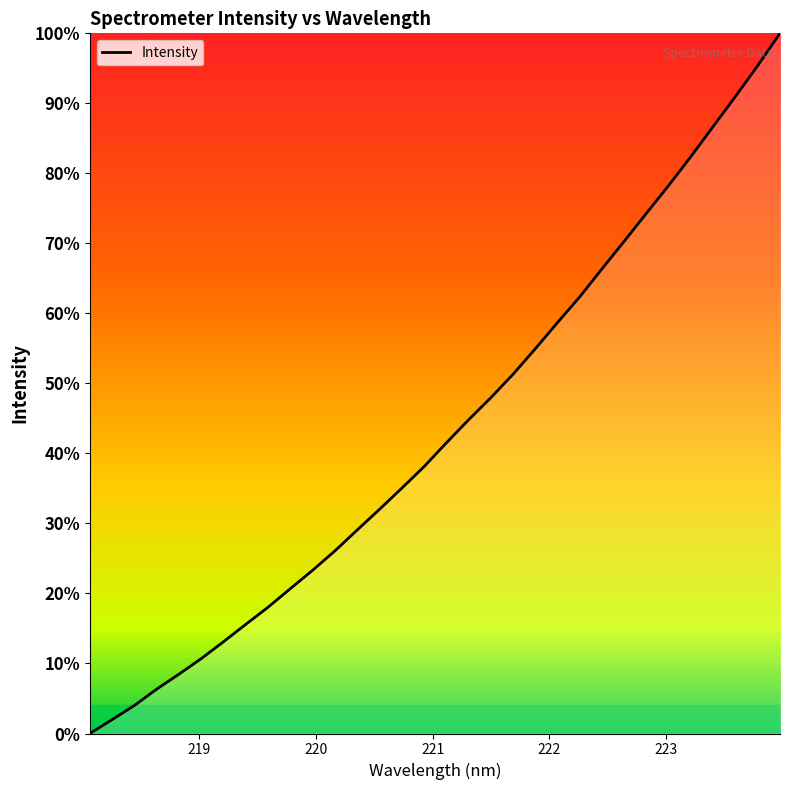

Reading left to right, extract all data points from this chart.

0.0	88.9	179.9	284.9	381.2	481.1	589.8	701.5	811.7	931.0	1049.0	1173.7	1307.7	1440.4	1576.2	1714.5	1867.2	2015.5	2157.7	2308.6	2472.6	2641.7	2806.6	2986.8	3164.2	3344.2	3523.3	3709.2	3902.1	4094.8	4292.7	4500.0